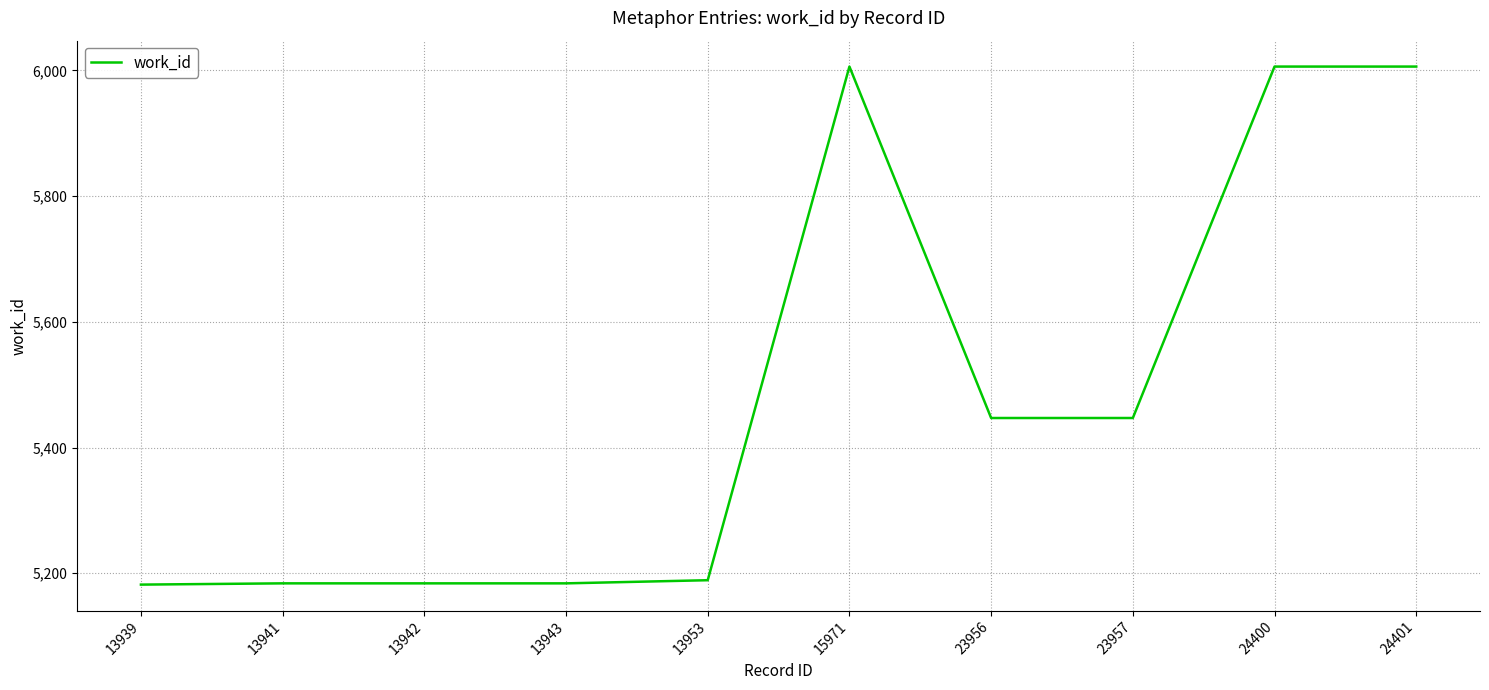

Approximately how many times larger is the value at 13942 compared to 13941?

1.0